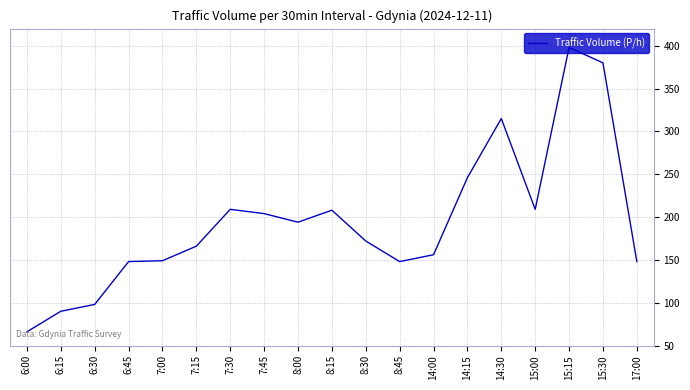

What is the change in value from 7:45 to 14:15?

+42